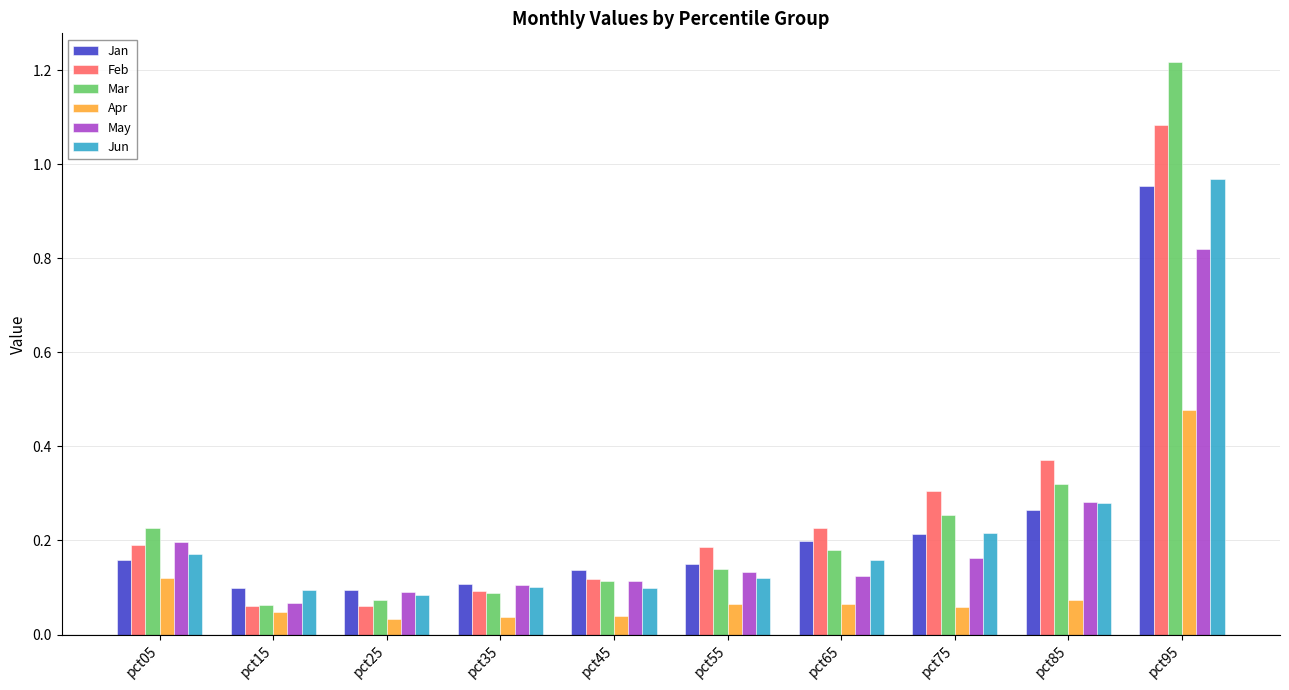

Which series has the widest spread of values?

Mar